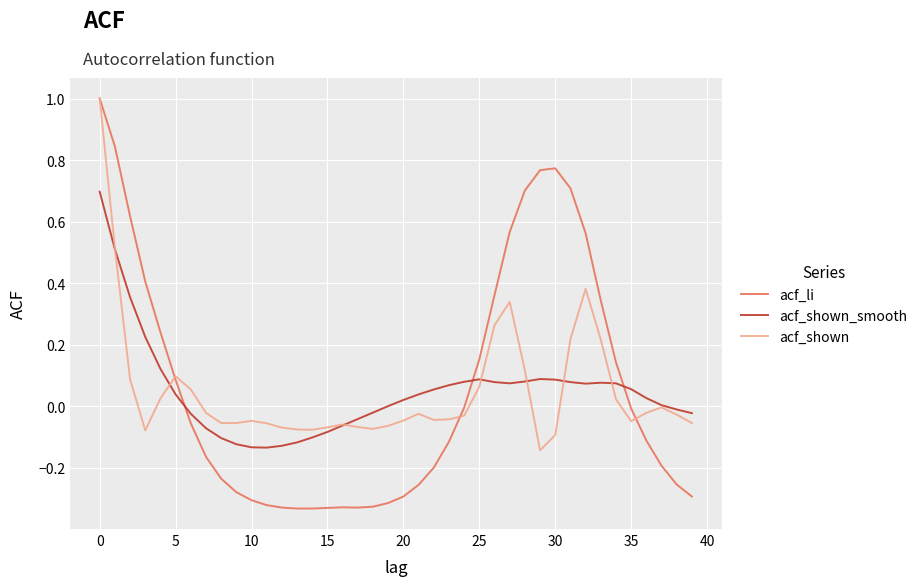

True or false: acf_shown_smooth and acf_li intersect in this chart.

True